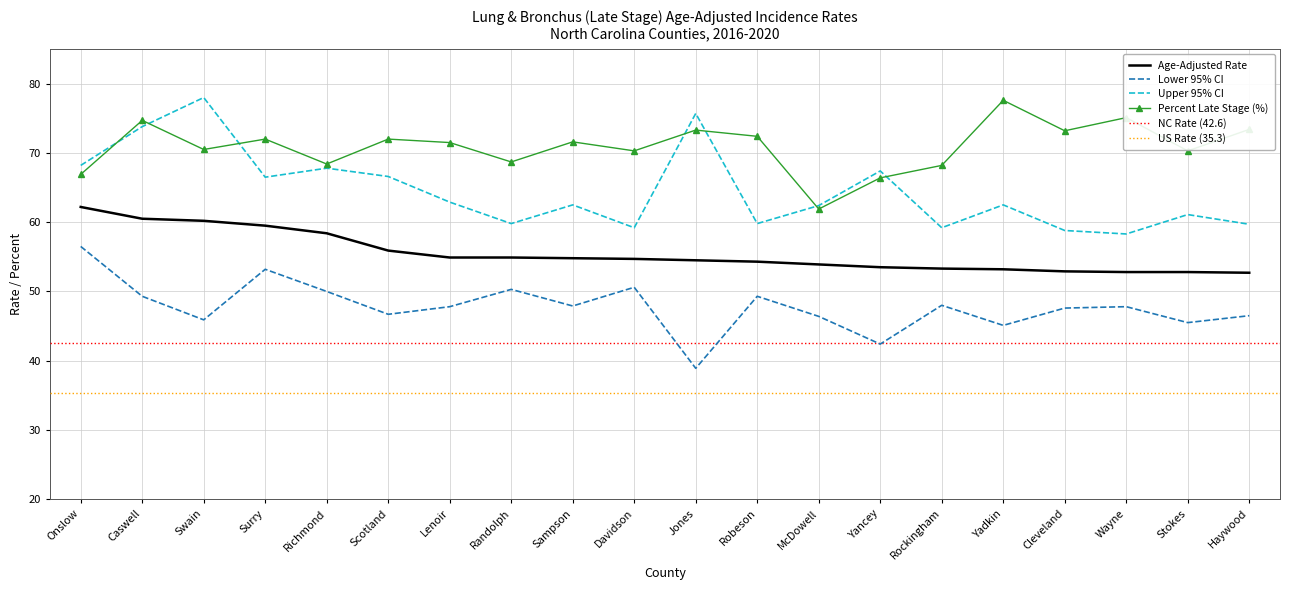

What is the spread (max minus min) of values at Surry?

18.8